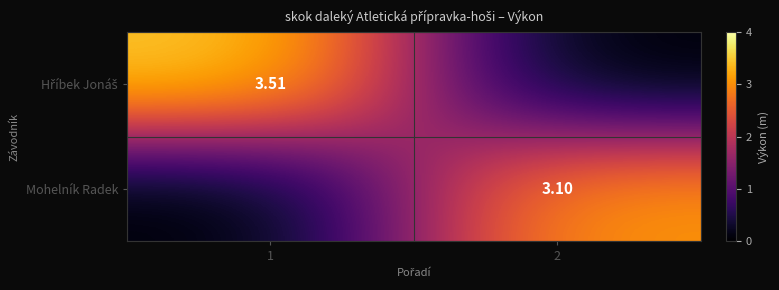

Where is Hříbek Jonáš nearest to the value 1?

2